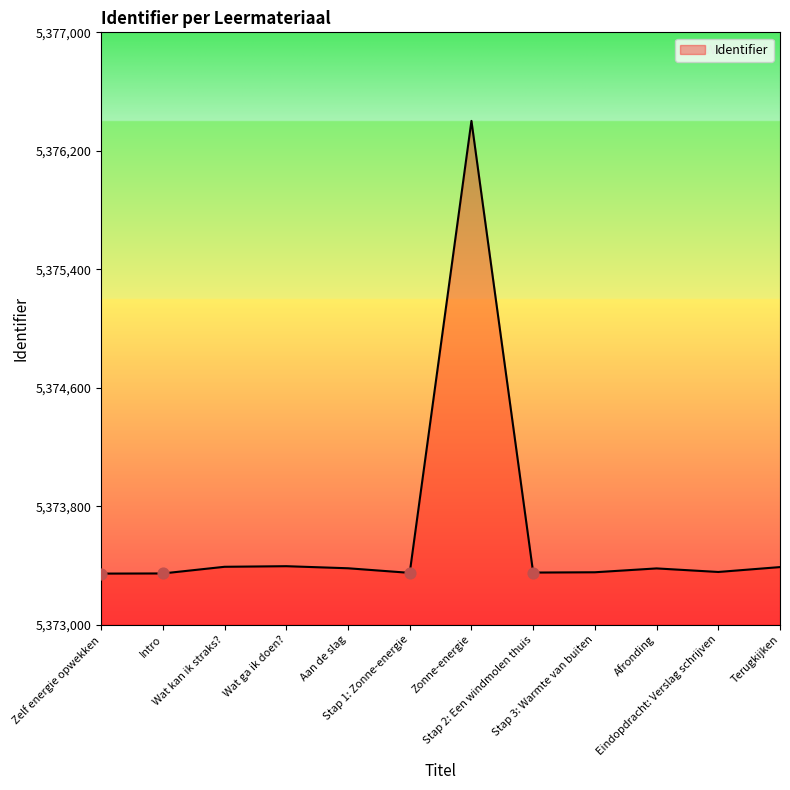

What is the change in value from Zelf energie opwekken to Stap 2: Een windmolen thuis?

+7